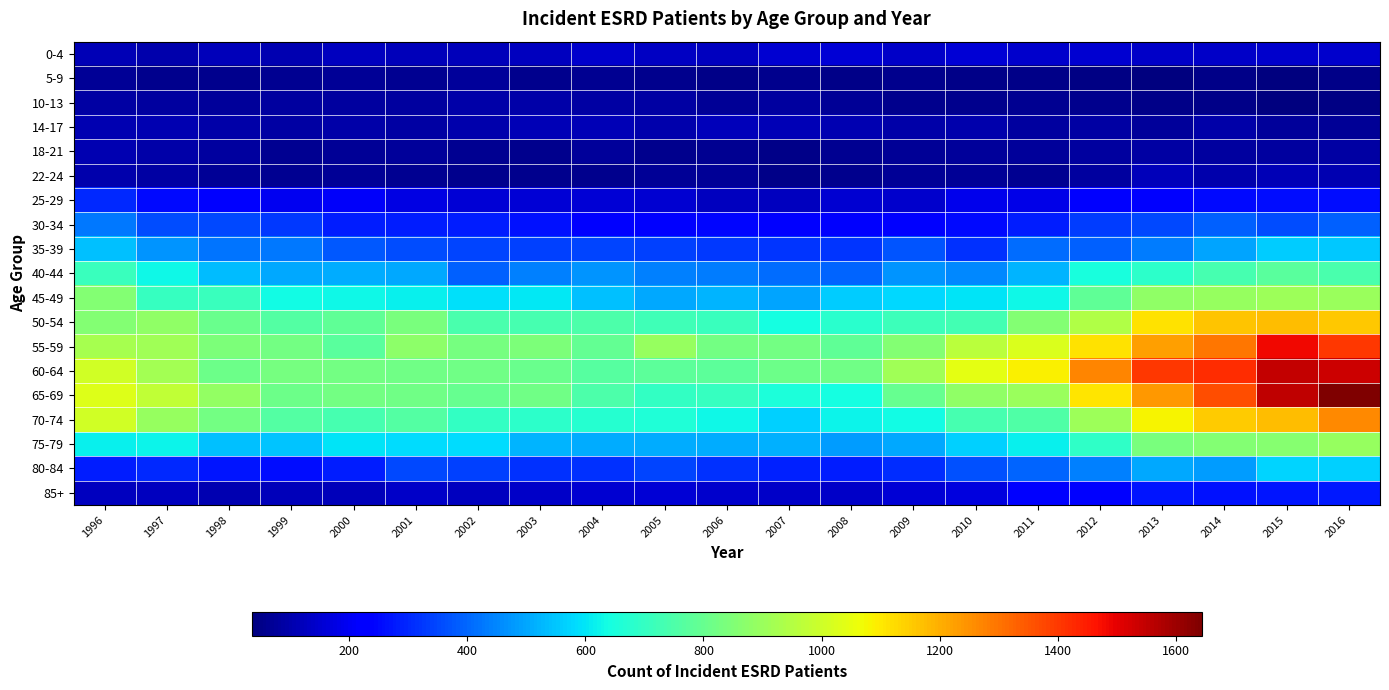

Rank the series at 2011 from highest to lowest value.

60-64, 55-59, 65-69, 50-54, 70-74, 45-49, 75-79, 40-44, 35-39, 80-84, 30-34, 85+, 25-29, 0-4, 14-17, 18-21, 10-13, 22-24, 5-9